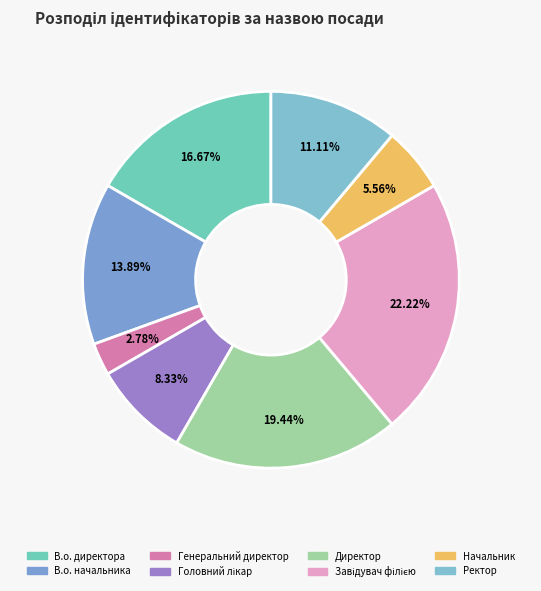

To the nearest percent, what is the combined percentage of Начальник and Генеральний директор?

8%